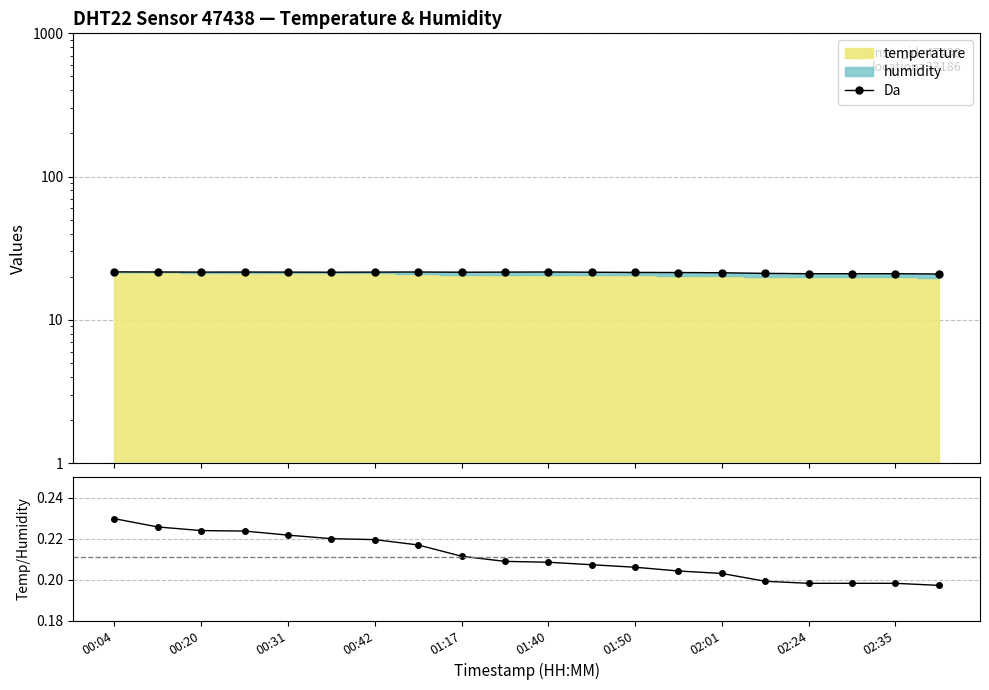

How many values in the Da series exceed 21?

16